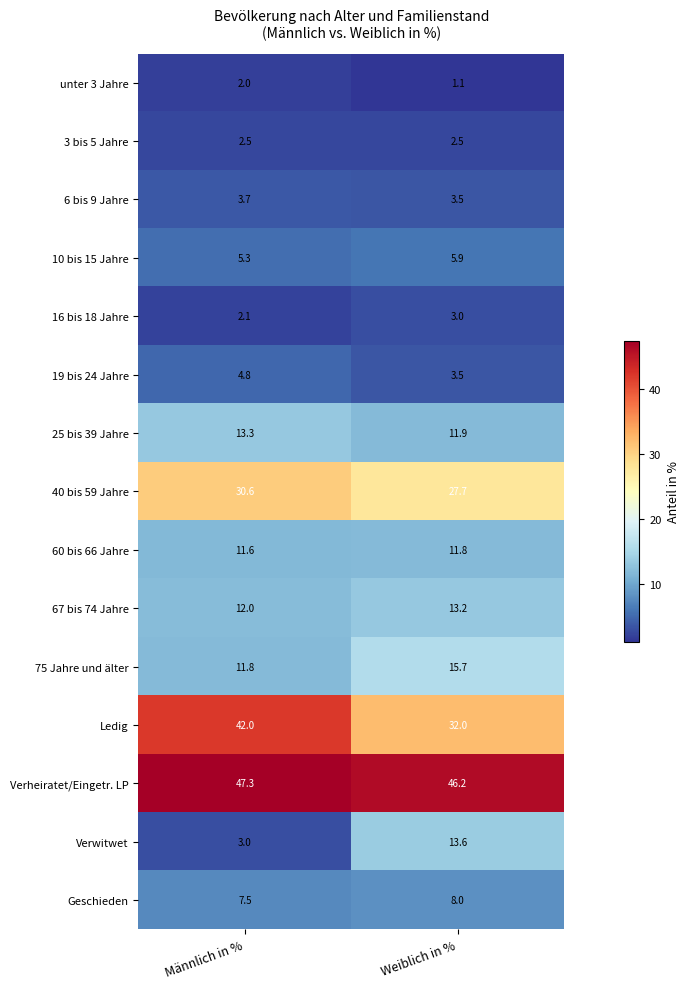

True or false: Geschieden has a value of 3.1 at Männlich in %.

False